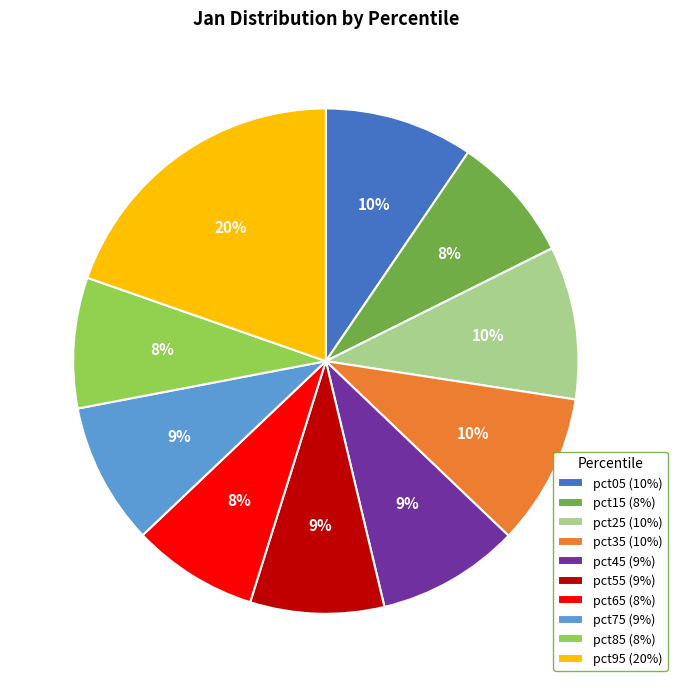

What is the largest slice in the pie chart?

pct95